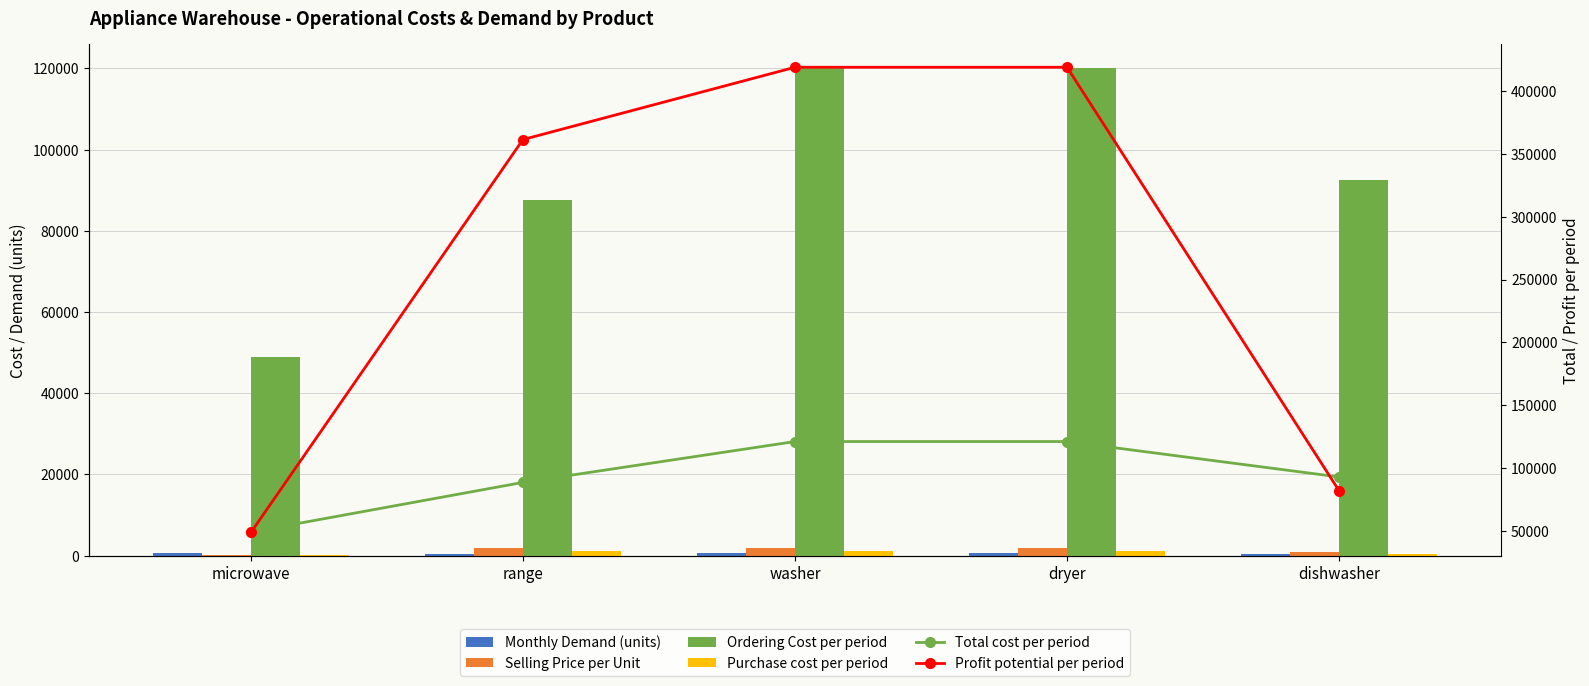

Read the Ordering Cost per period value at range.

87500.0